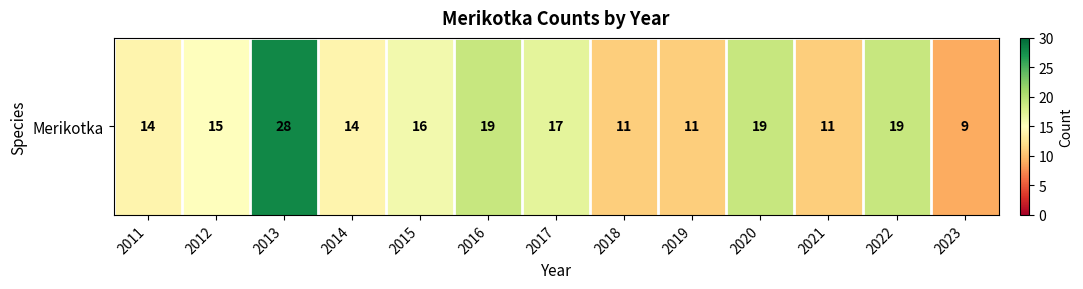

Rank the categories by value from highest to lowest.

2013, 2016, 2020, 2022, 2017, 2015, 2012, 2011, 2014, 2018, 2019, 2021, 2023